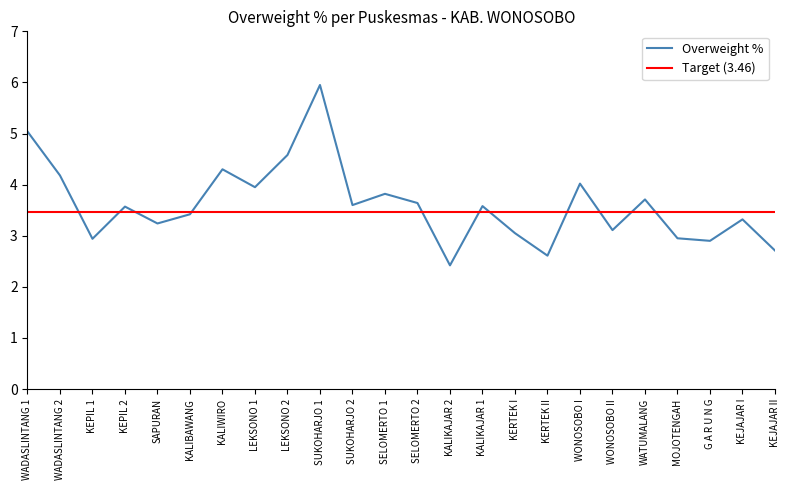

What is the approximate value of Overweight % at KEJAJAR I?

3.3